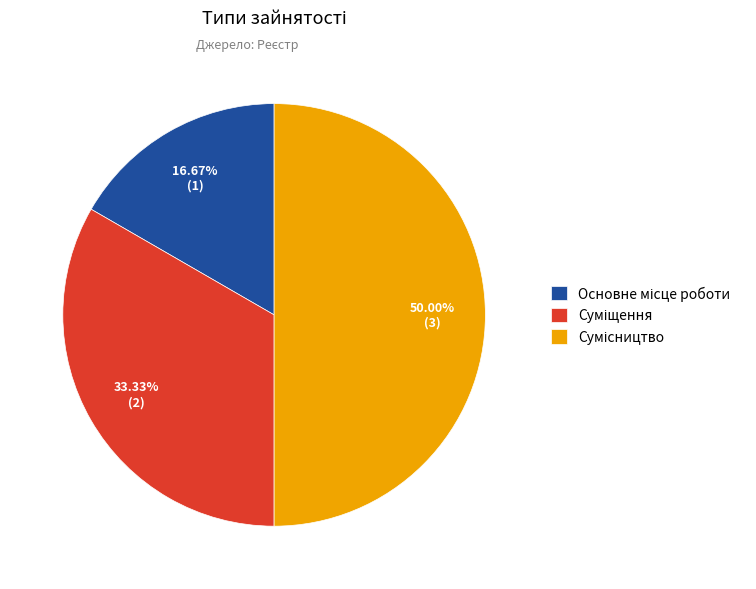

How many slices are in this pie chart?

3